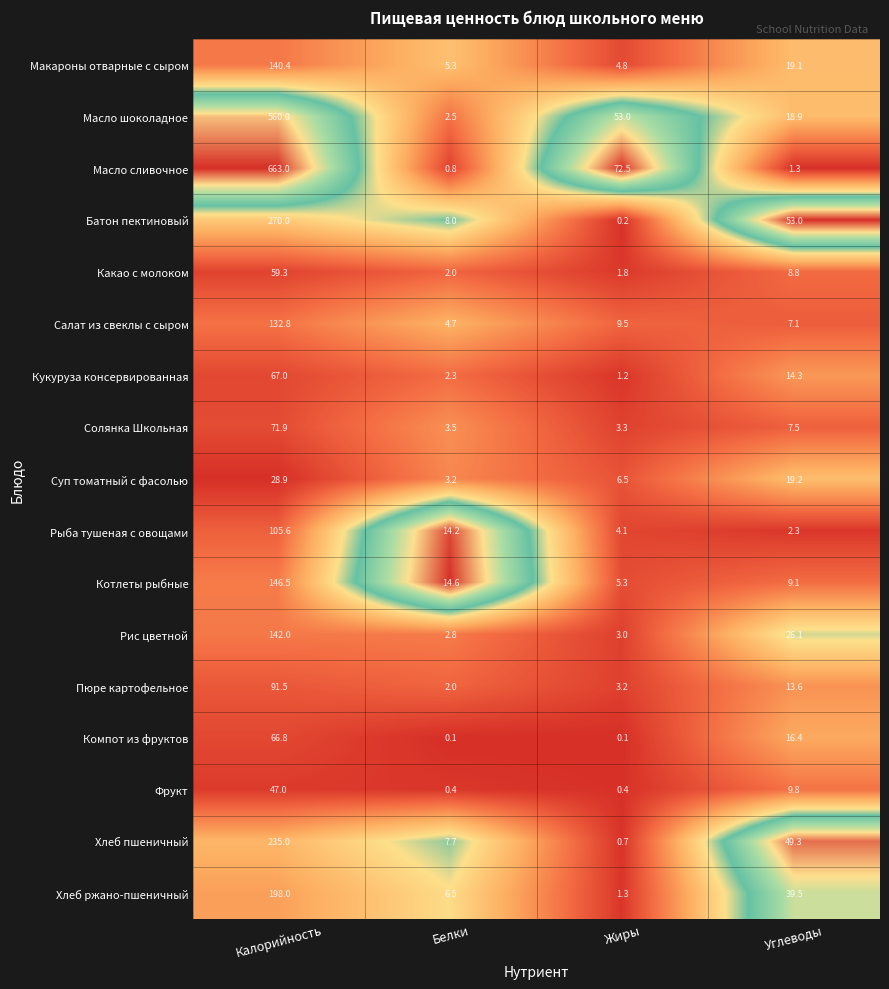

What is the sum of all Хлеб пшеничный values?

292.7